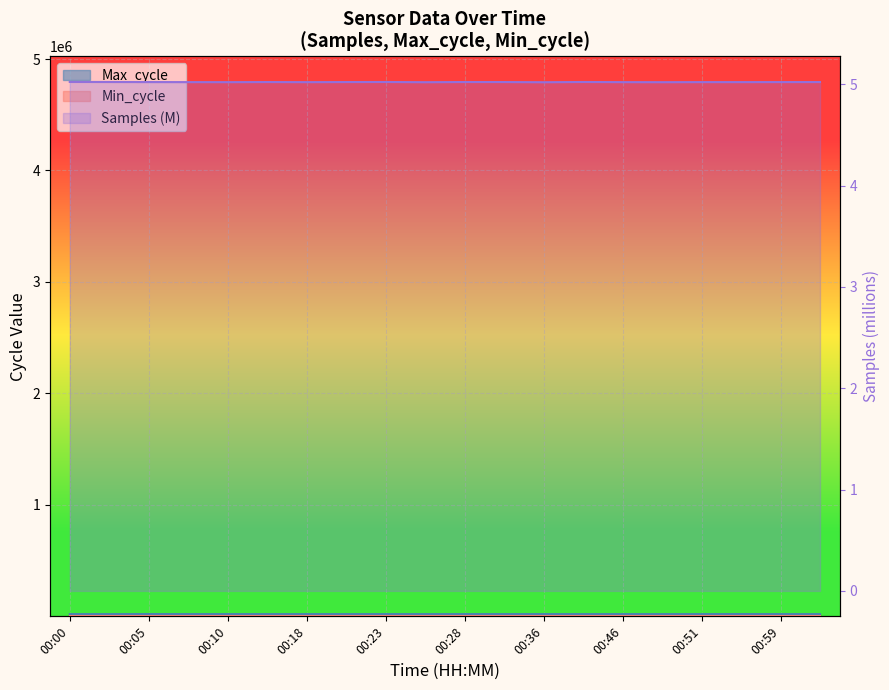

Count the number of categories in the chart.

20